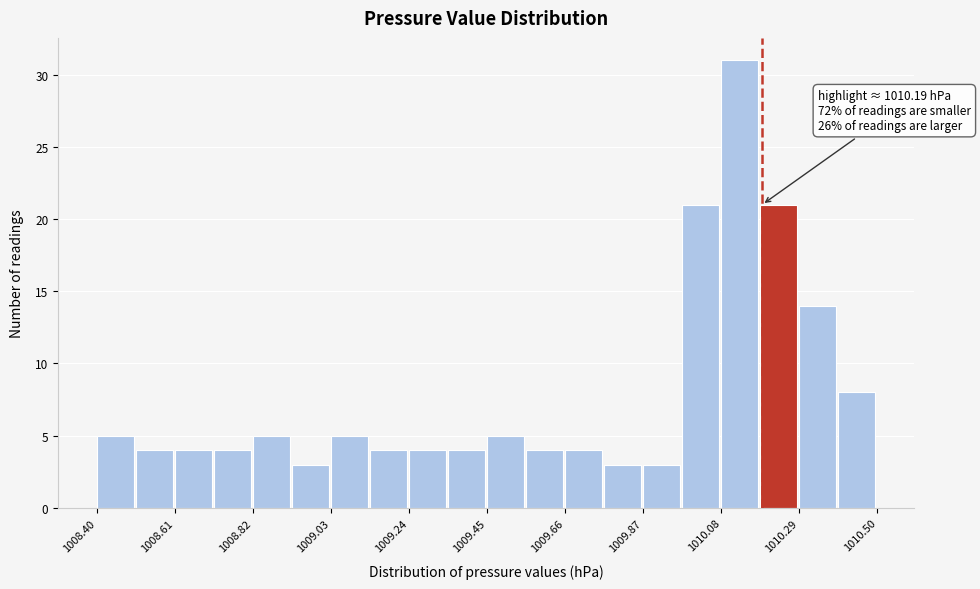

Around what value on the x-axis is the tallest bar? Give the approximate position of its centre, as read against the axis.

1010.15